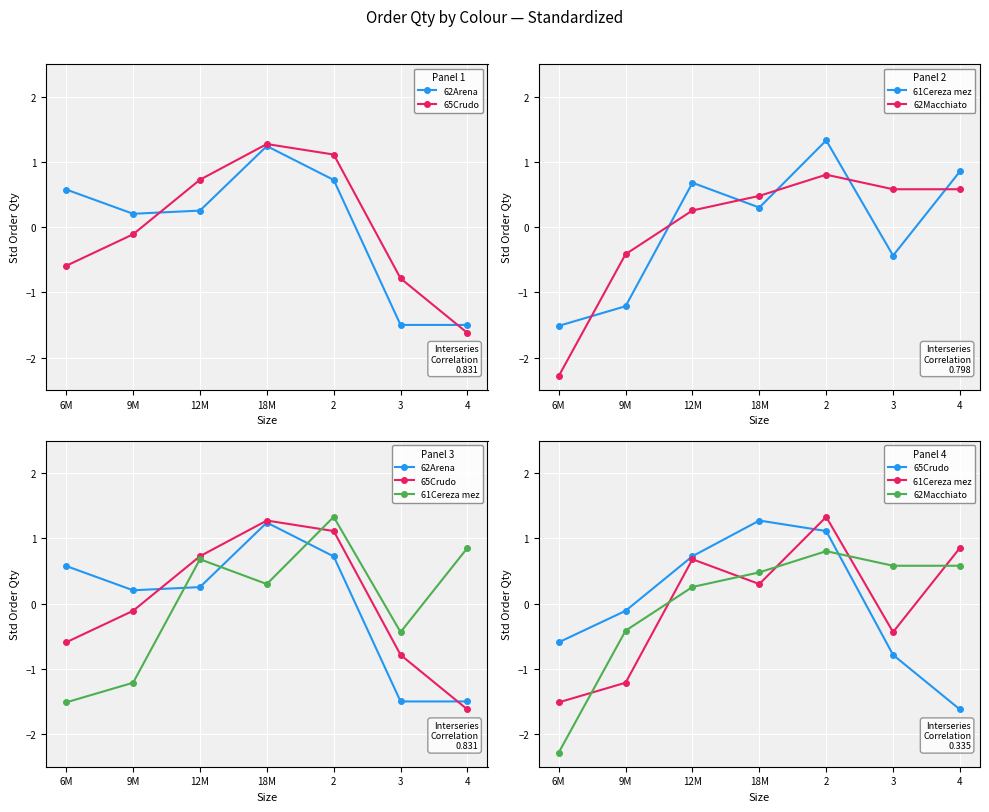

At which label does 62Arena reach its minimum?

3